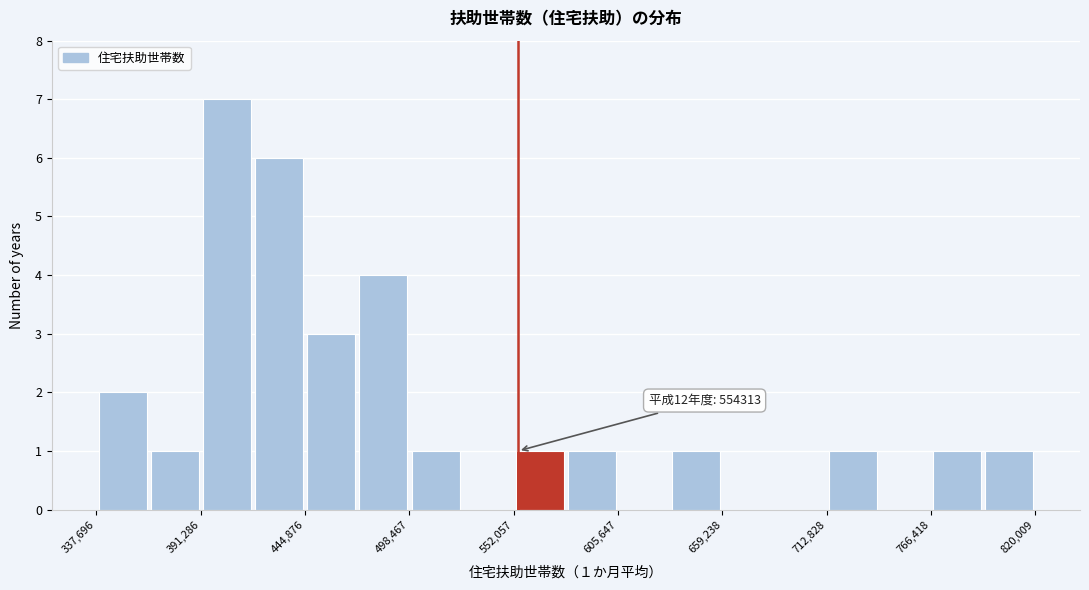

Around what value on the x-axis is the tallest bar? Give the approximate position of its centre, as read against the axis.

400000